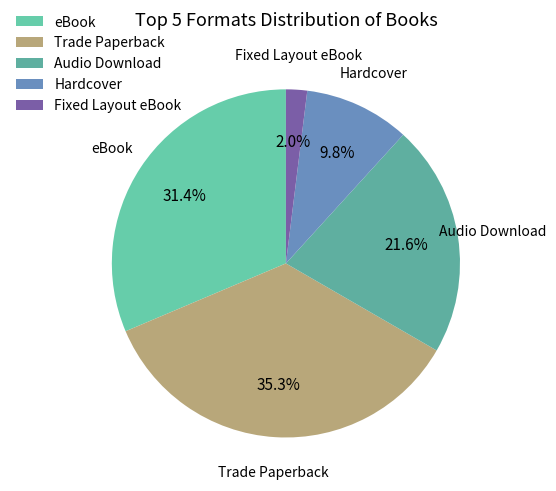

Combined, do Fixed Layout eBook and Trade Paperback account for over 50%?

No